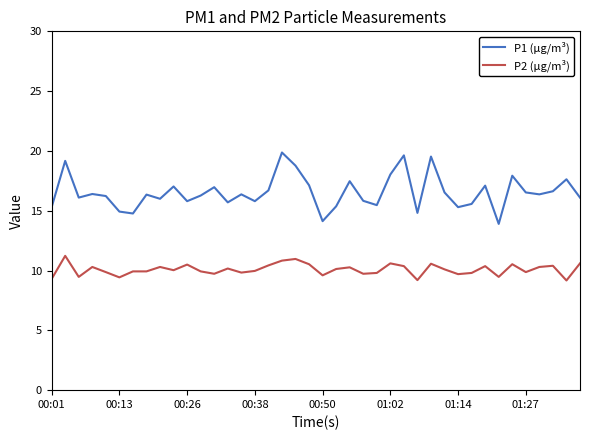

Which series has the largest total across all categories?

P1 (µg/m³)